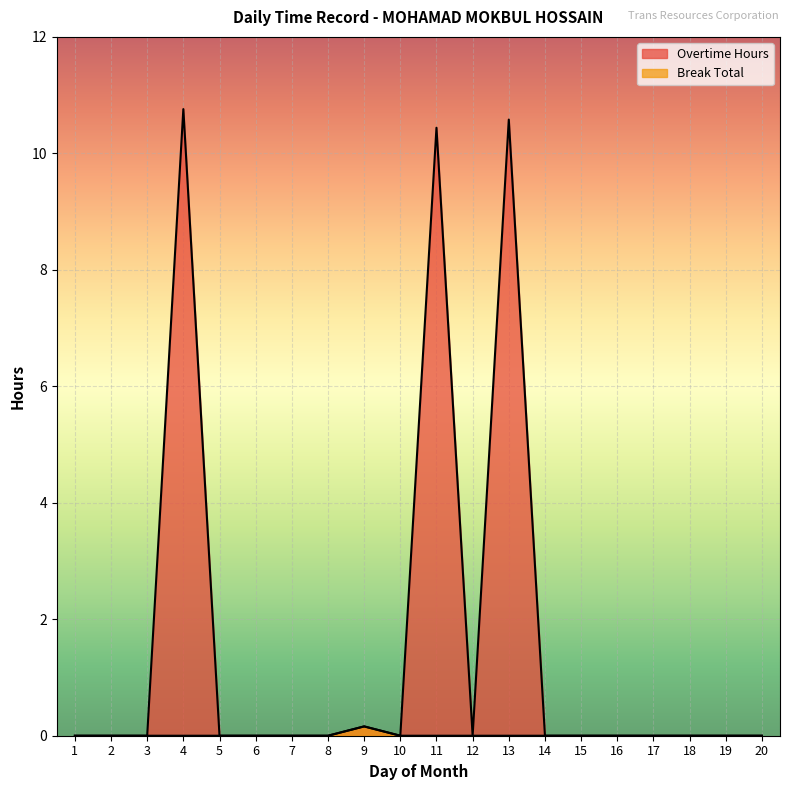

Which category has the highest value across all series?

4